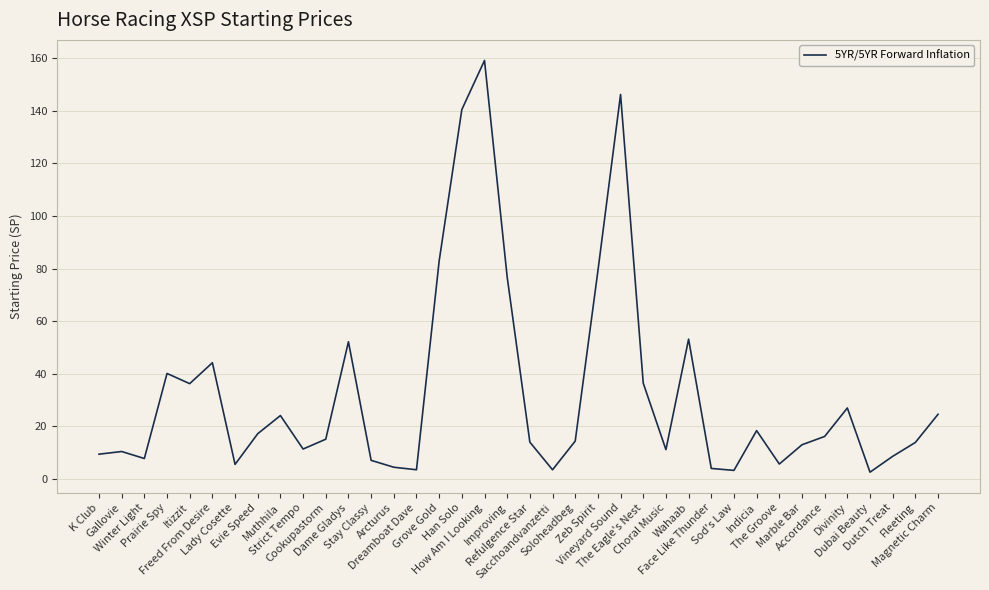

What is the greatest value displayed?

159.2